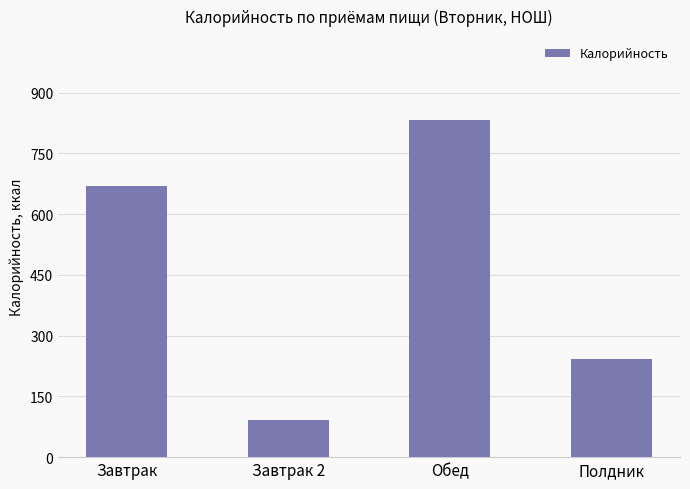

Where does the data first go above 670?

Завтрак